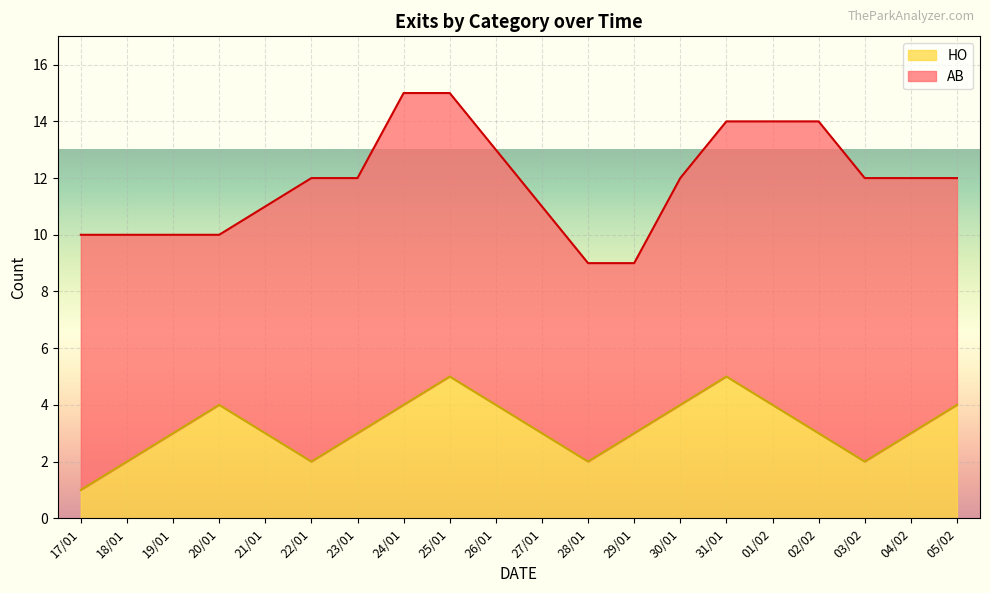

What is the smallest value displayed?

1